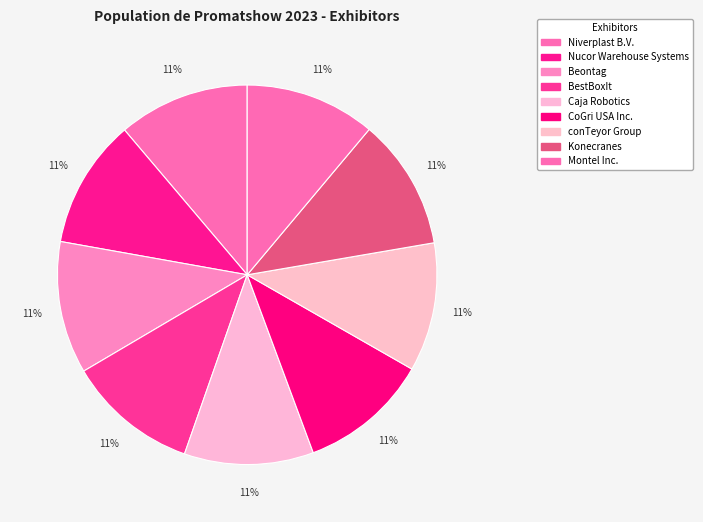

How many segments does this pie chart have?

9